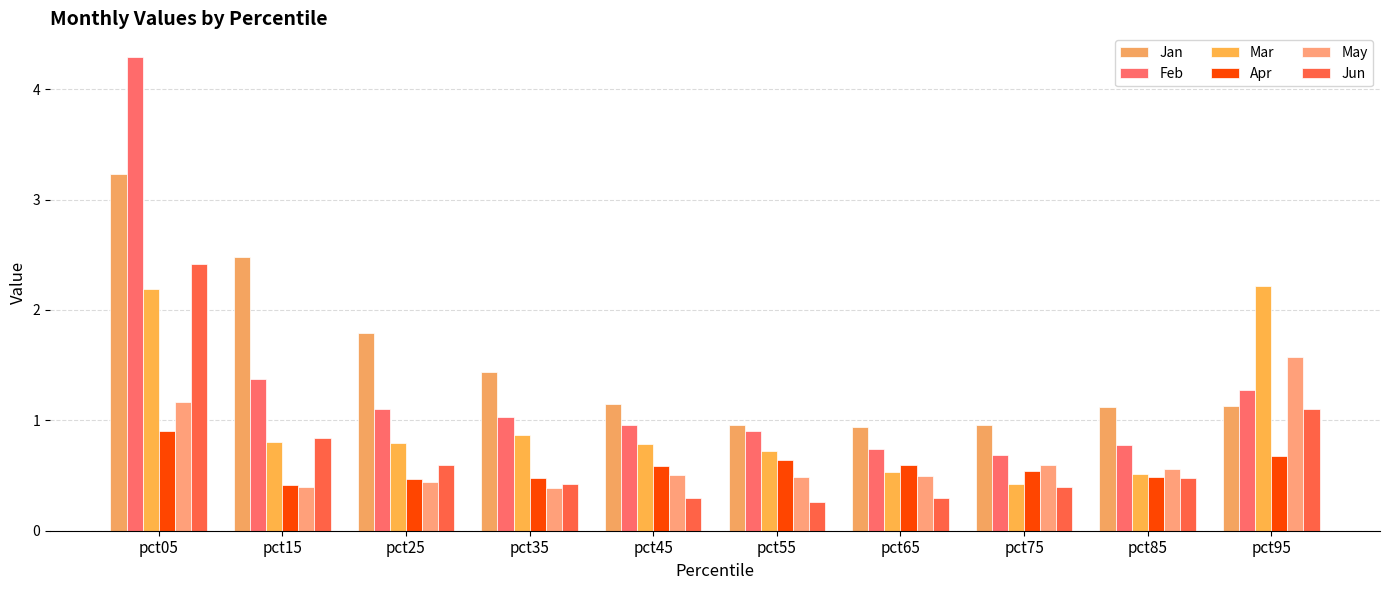

Count the number of categories in the chart.

10